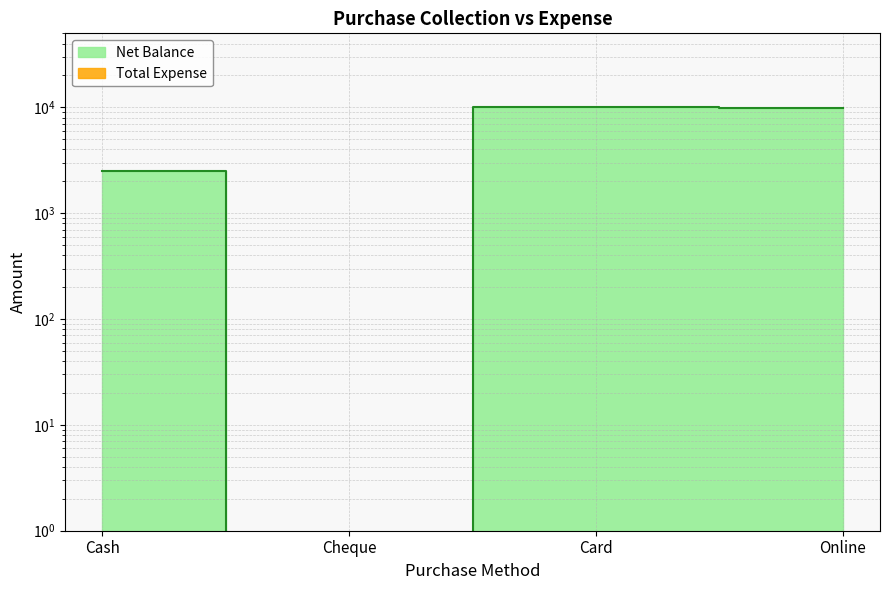

What is the label of the 4th point from the right?

Cash